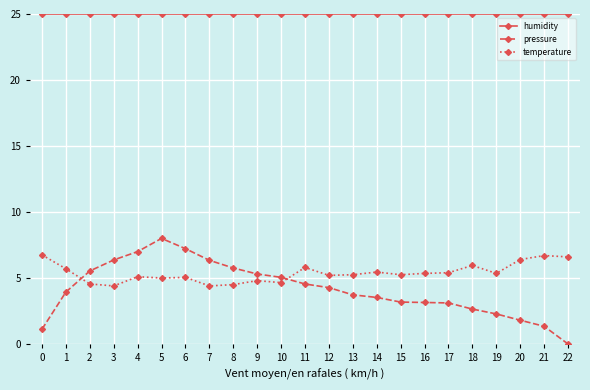

What are all the series names shown in the legend?

humidity, pressure, temperature